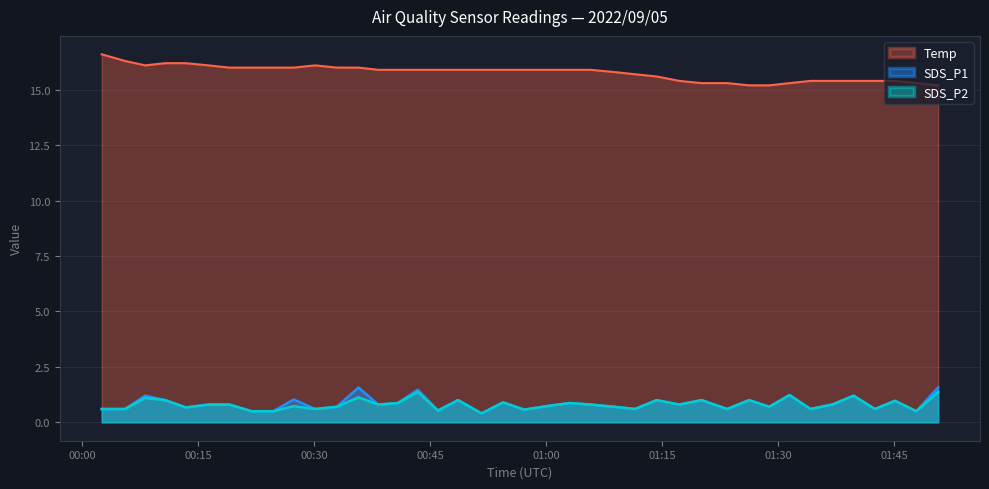

What is the maximum value shown in the chart?

16.6